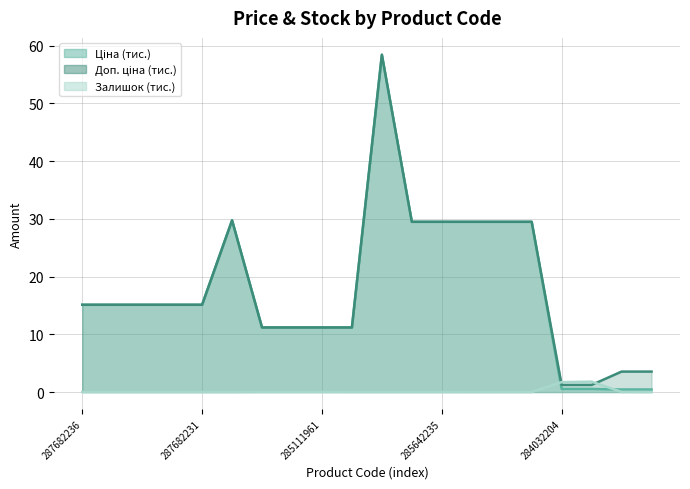

At which category does Доп. ціна reach its first local peak?

287702232